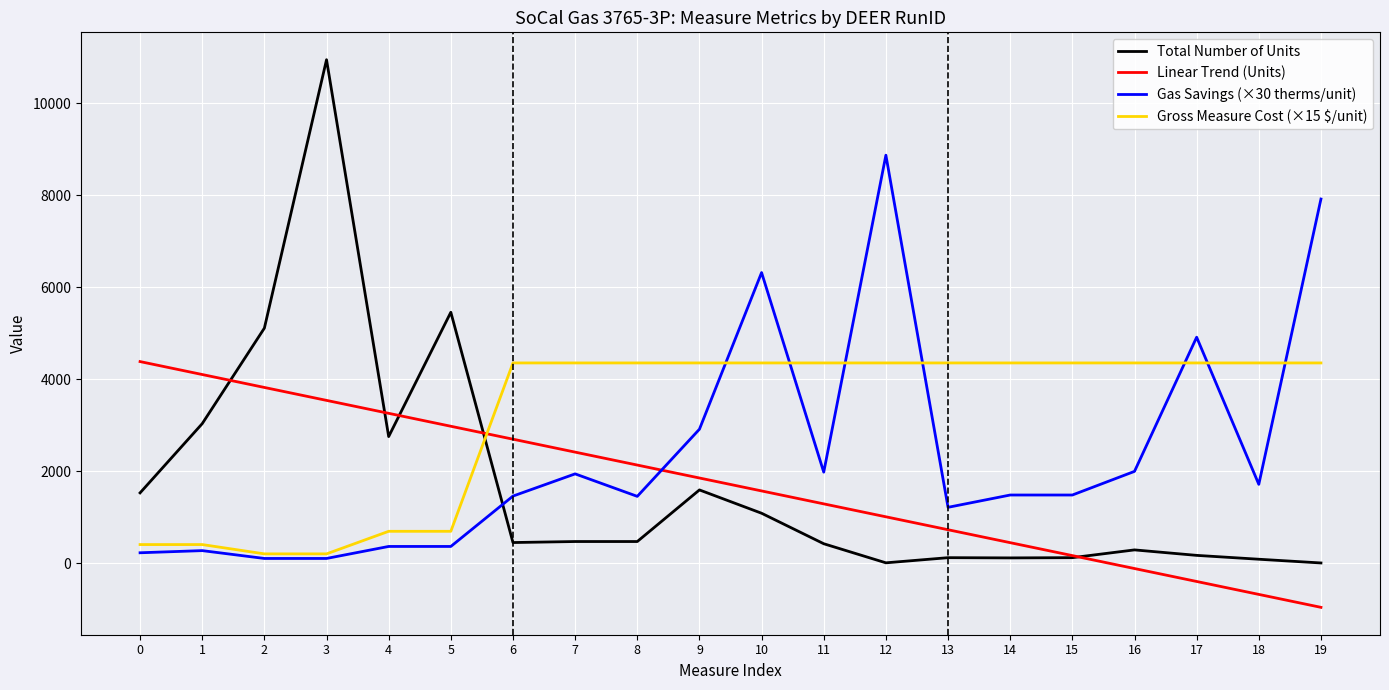

What is the greatest value displayed?

10943.0